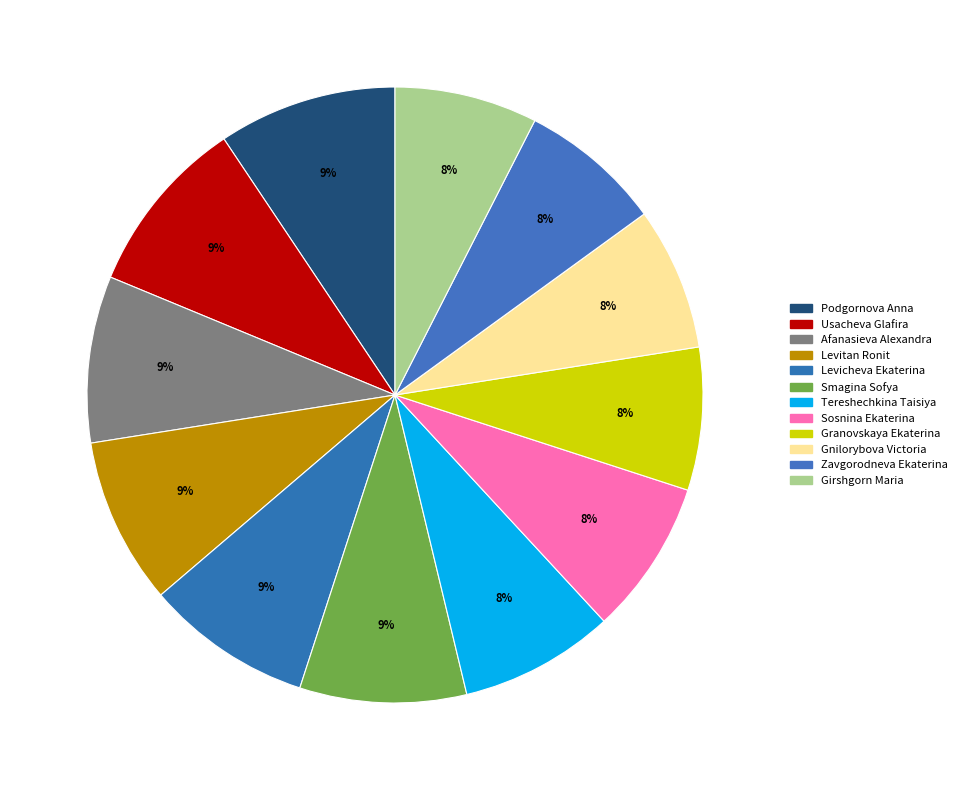

To the nearest percent, what is the average slice percentage?

8%